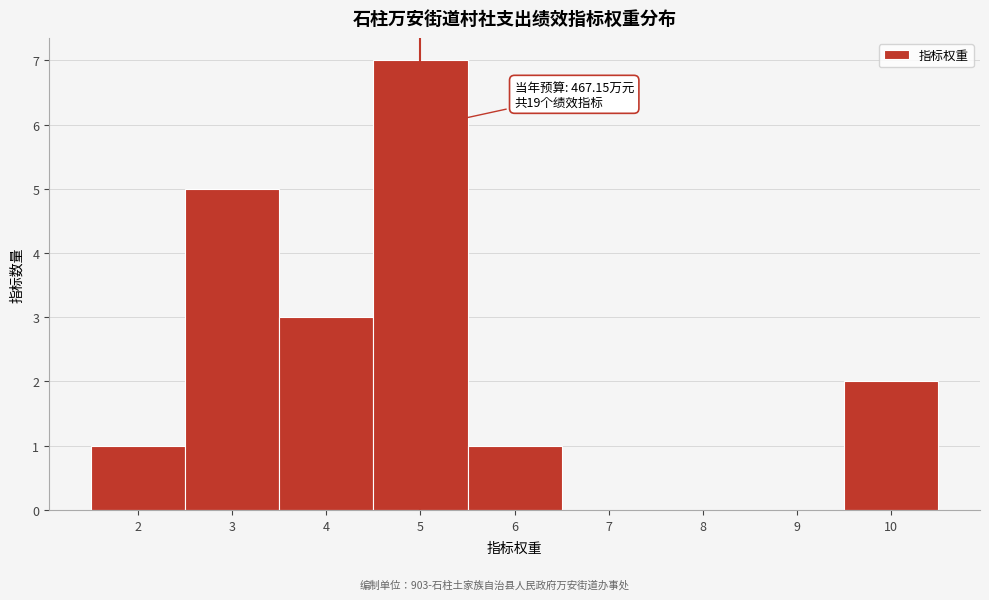

Over which range of the x-axis is the bar tallest?

4.5 to 5.5